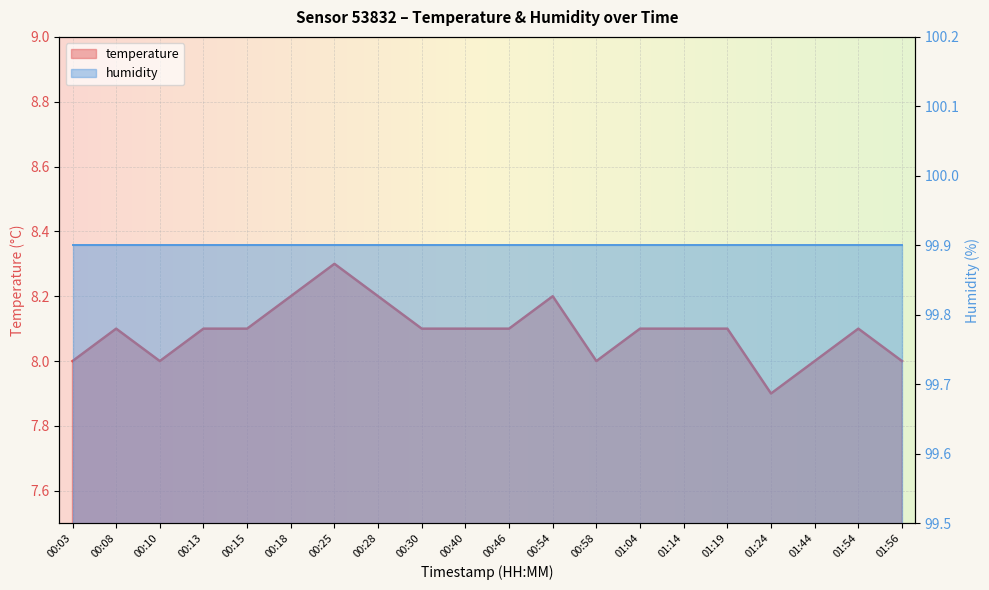

What position from the left is 00:46?

11